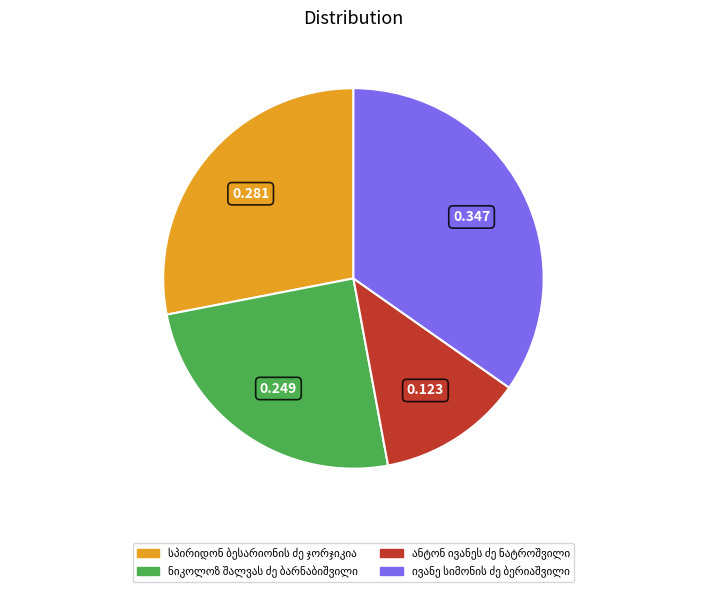

Is there a majority slice in this chart?

No